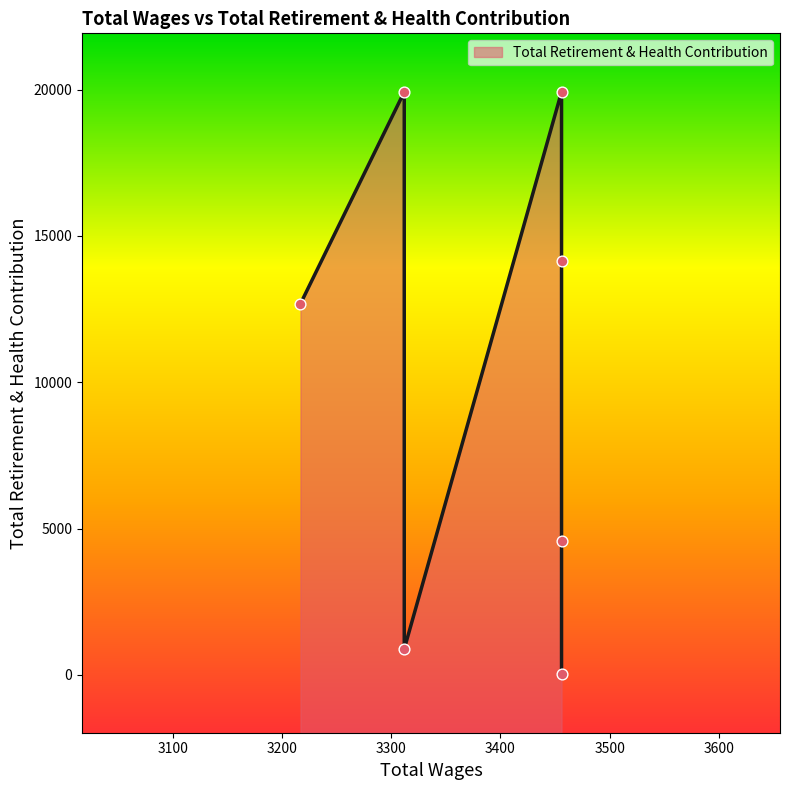

Approximately how many times larger is the value at 3217.0 compared to 3456.0?

0.6